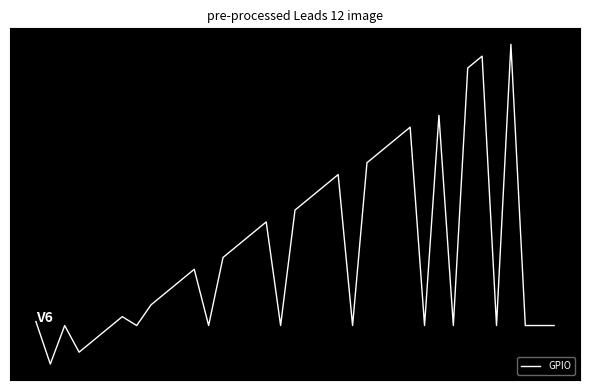

Does the chart have visible grid lines?

No